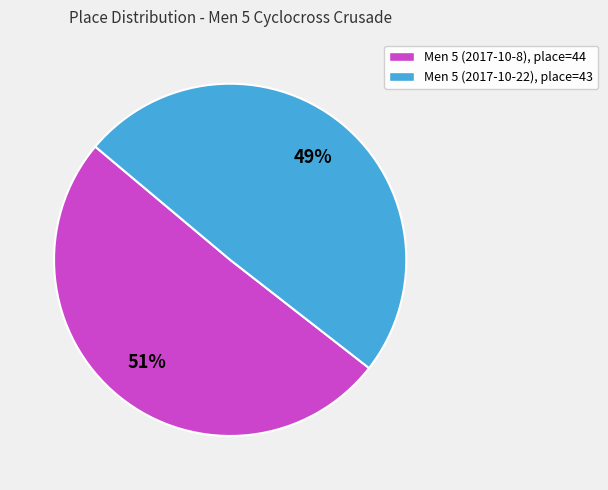

To the nearest percent, what percentage of the pie is Men 5 (2017-10-8), place=44?

51%